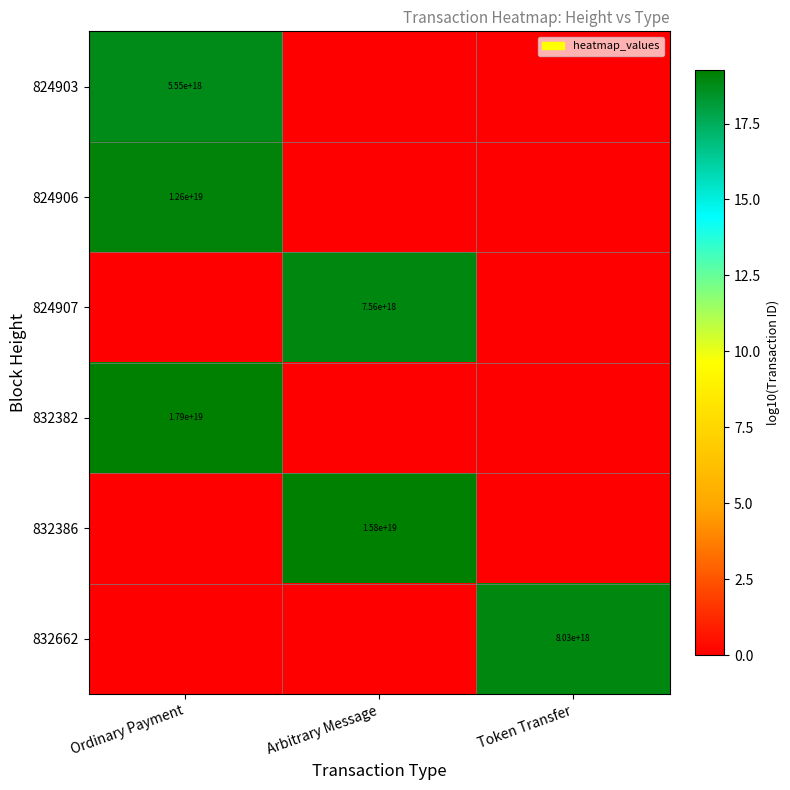

The 824907 series shows 12381875556112967680 at Arbitrary Message. True or false?

False